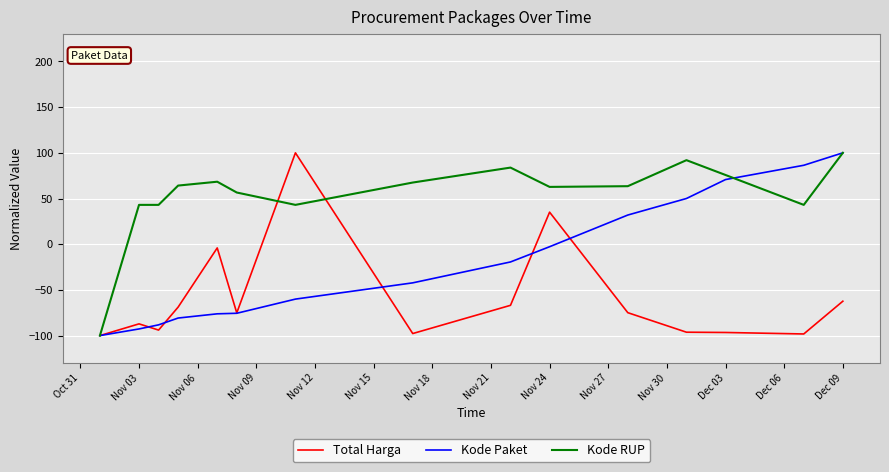

Does the chart have visible grid lines?

Yes